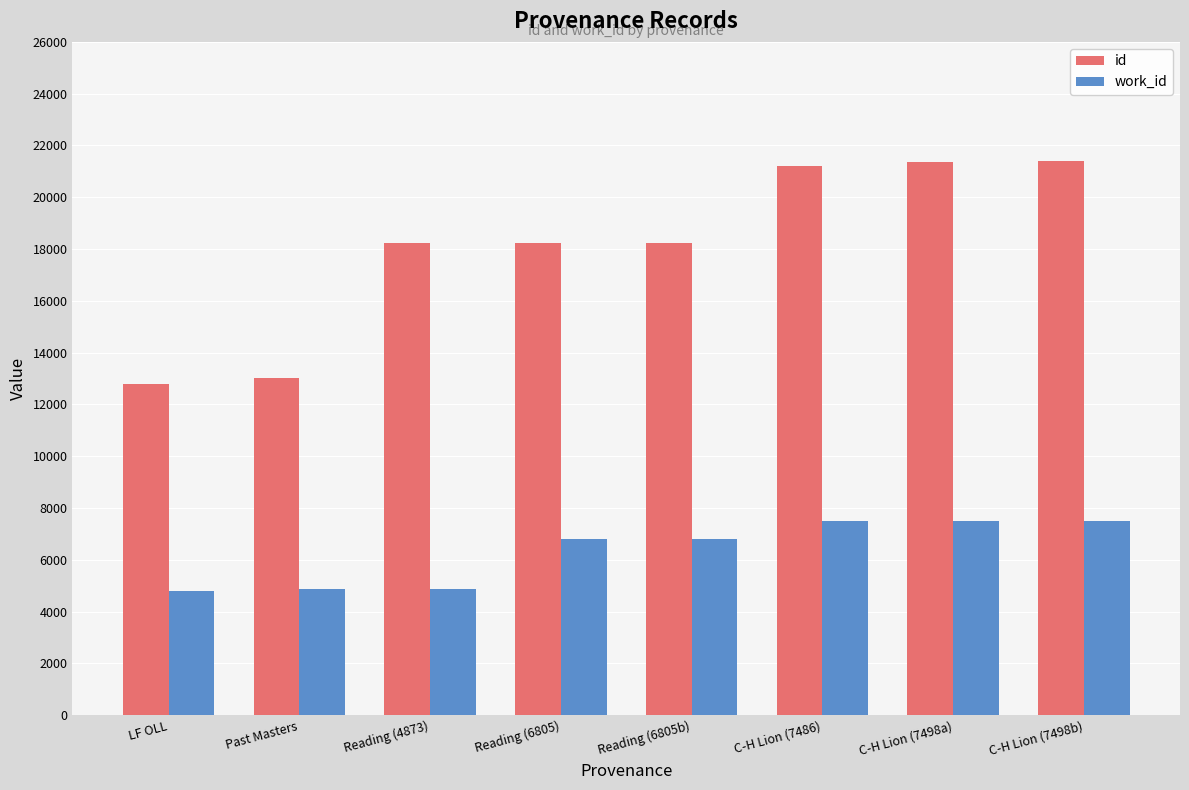

Is the value of id at Reading (6805) greater than the value of work_id at C-H Lion (7498a)?

Yes